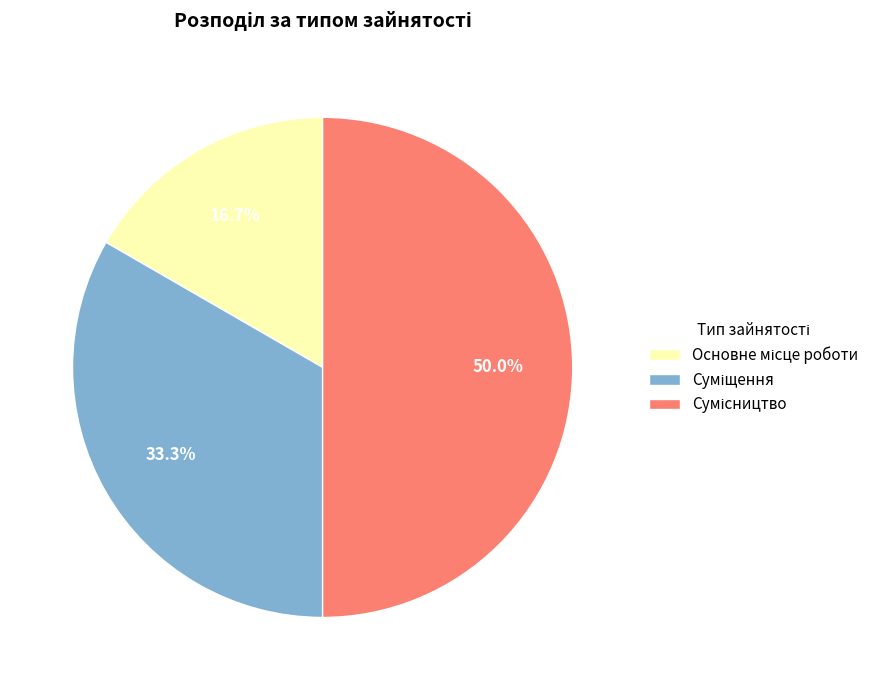

What is the ratio of the value at Суміщення to the value at Сумісництво?

0.7